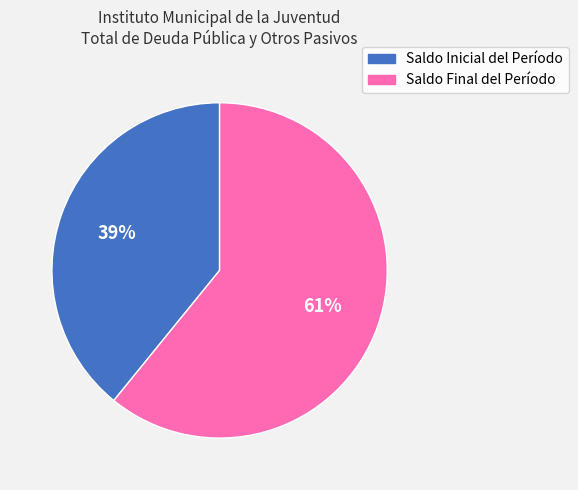

Which slice is the largest?

Saldo Final del Período